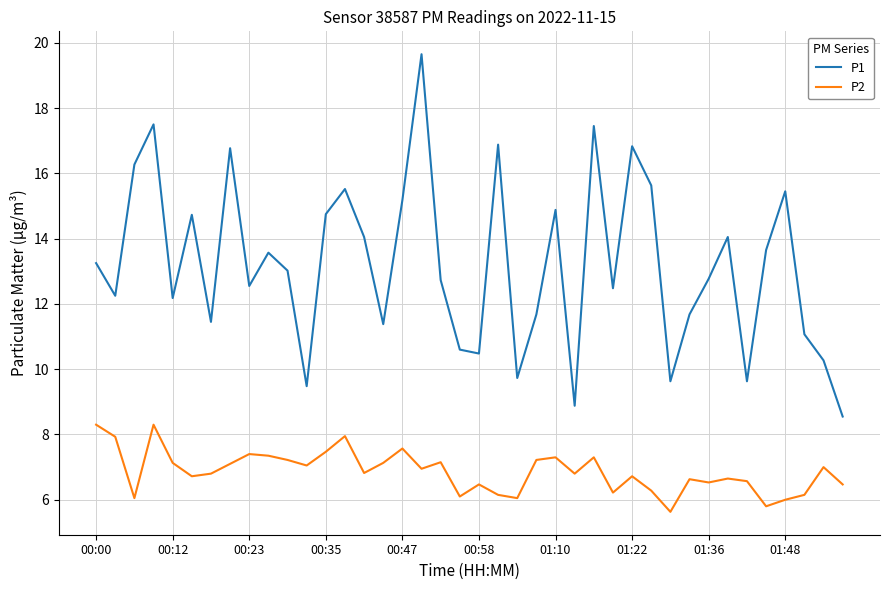

Rank the series by their average value, from lowest to highest.

P2, P1